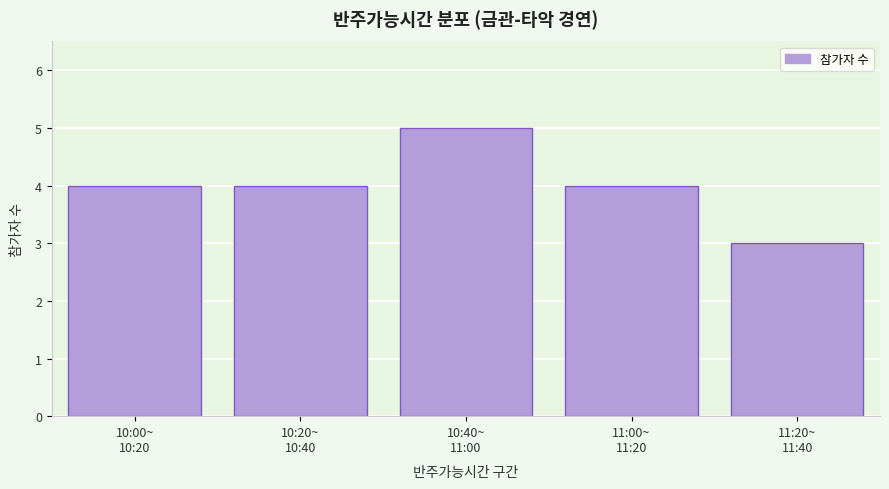

Reading left to right, transcribe all the data shown in this chart.

4	4	5	4	3